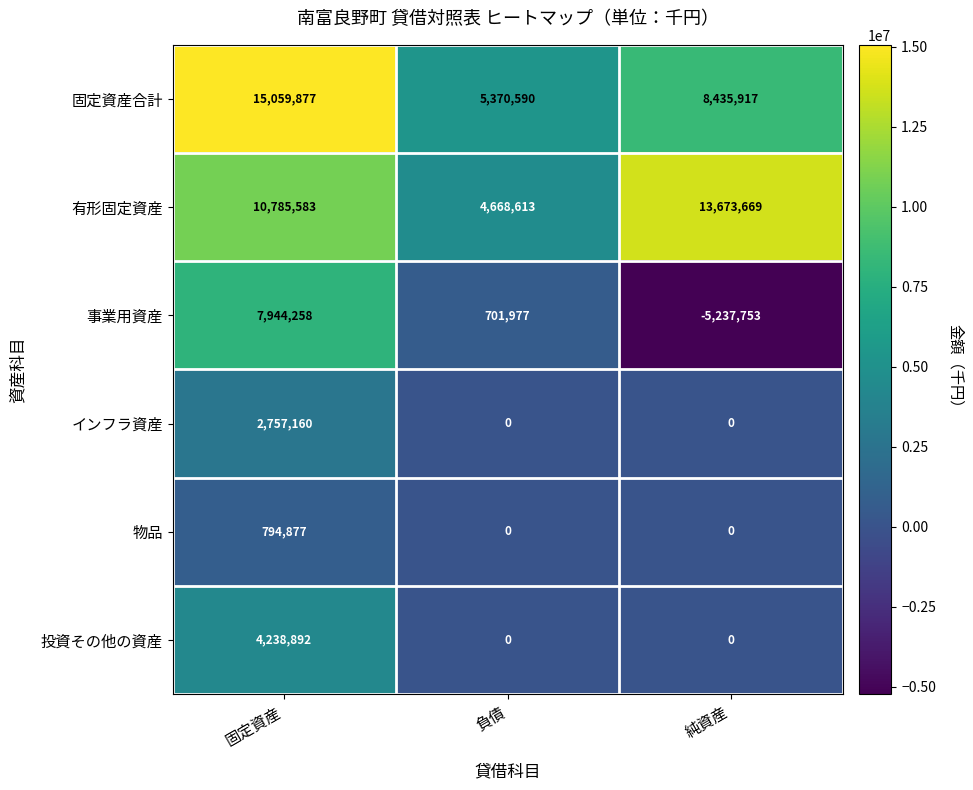

What is the sum of the 有形固定資産 values at 純資産 and 負債?

18342282